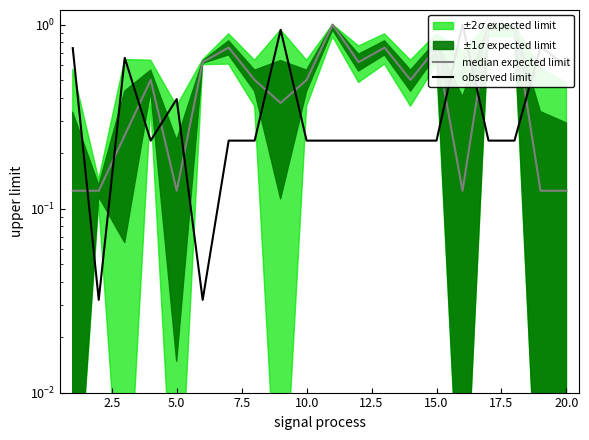

After their last crossing, which series has the higher values: median expected limit or observed limit?

observed limit